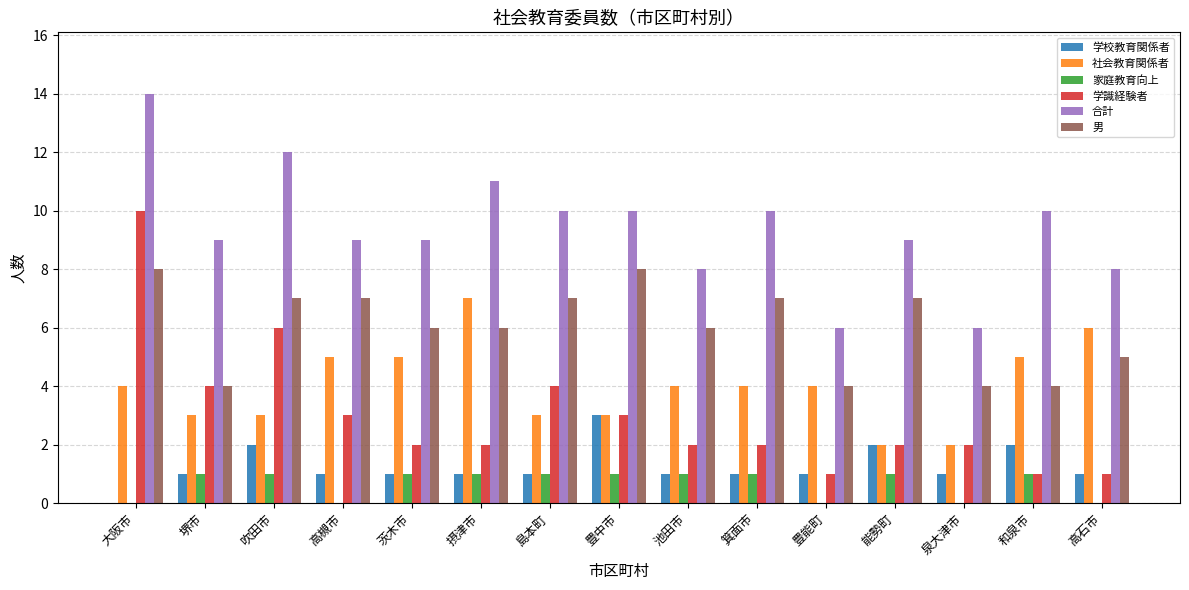

What are all the series names shown in the legend?

学校教育関係者, 社会教育関係者, 家庭教育向上, 学識経験者, 合計, 男